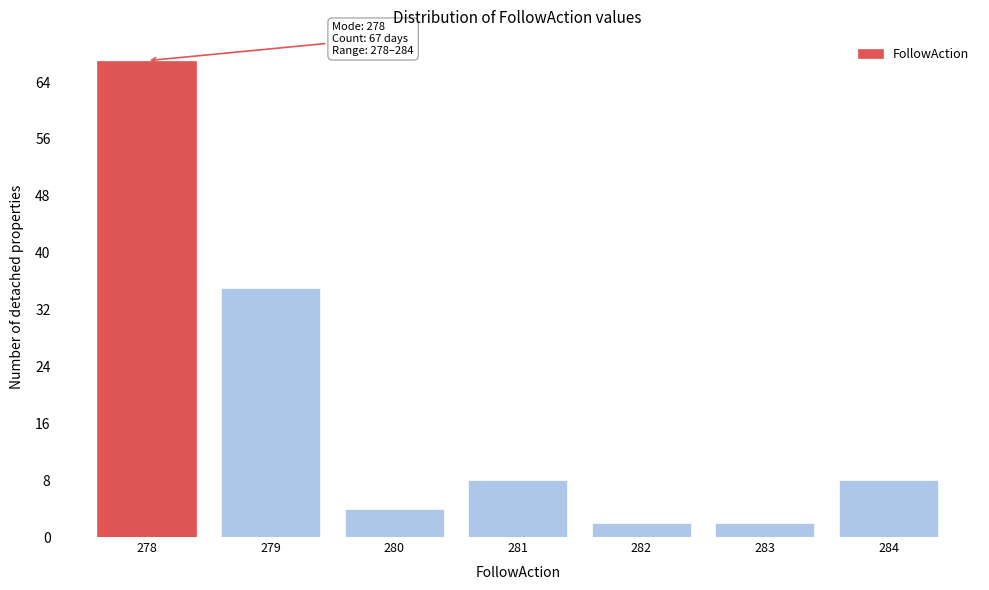

Over which range of the x-axis is the bar tallest?

277.5 to 278.5